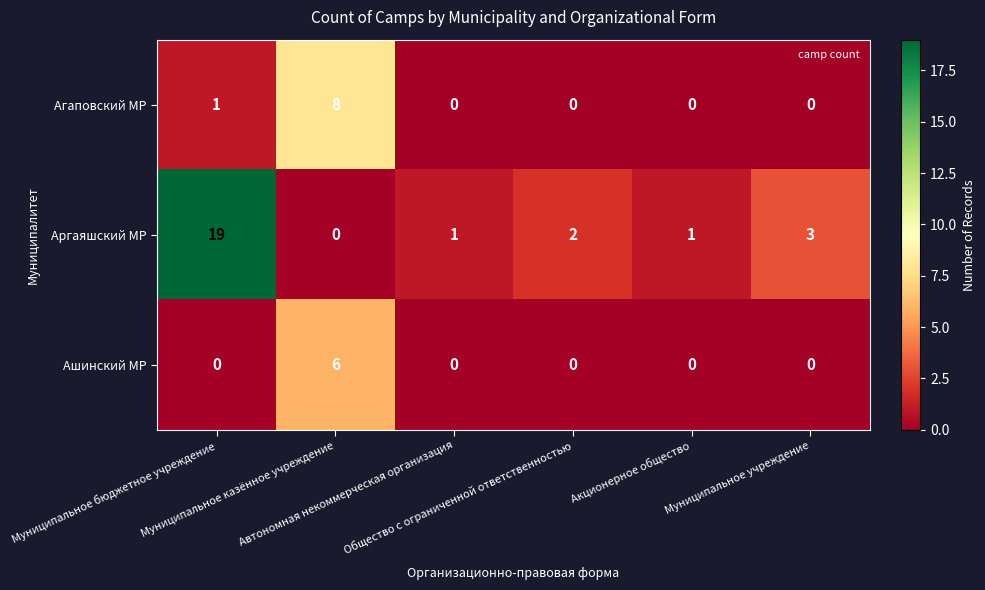

Between Общество с ограниченной ответственностью and Муниципальное учреждение, which series saw the biggest shift?

Аргаяшский МР